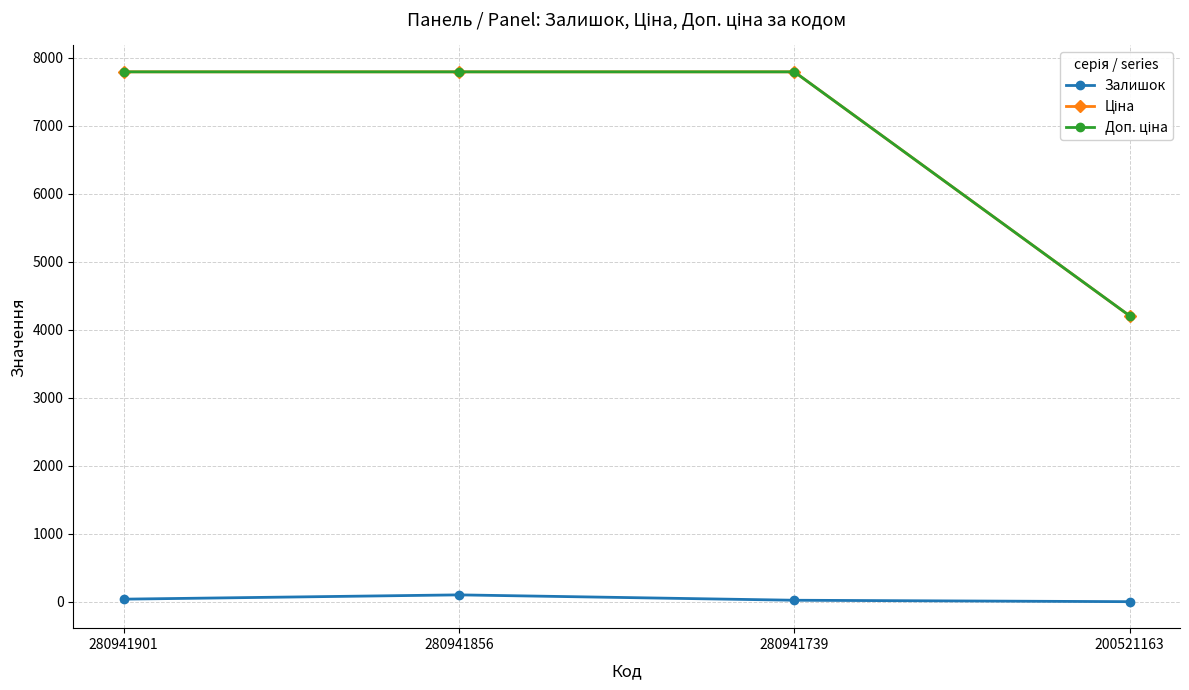

The Залишок series shows 23.0 at 280941739. True or false?

True